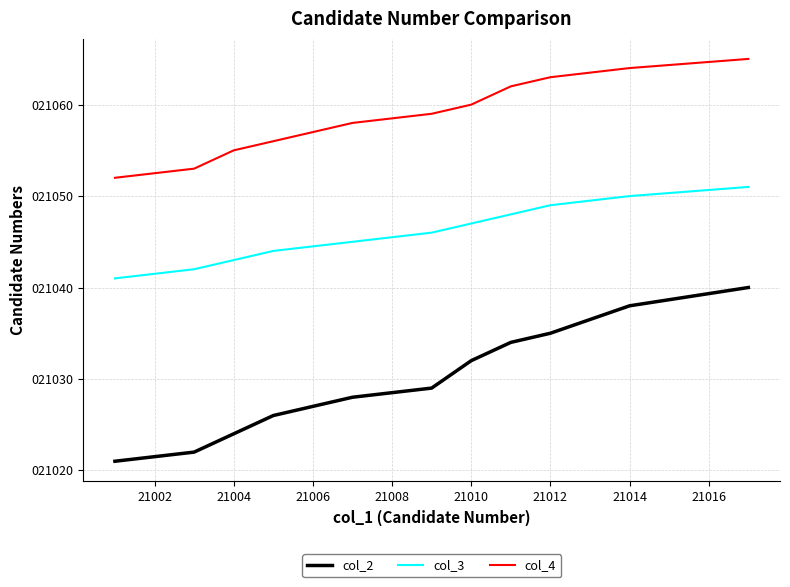

List the series in order of their overall mean, lowest first.

col_2, col_3, col_4